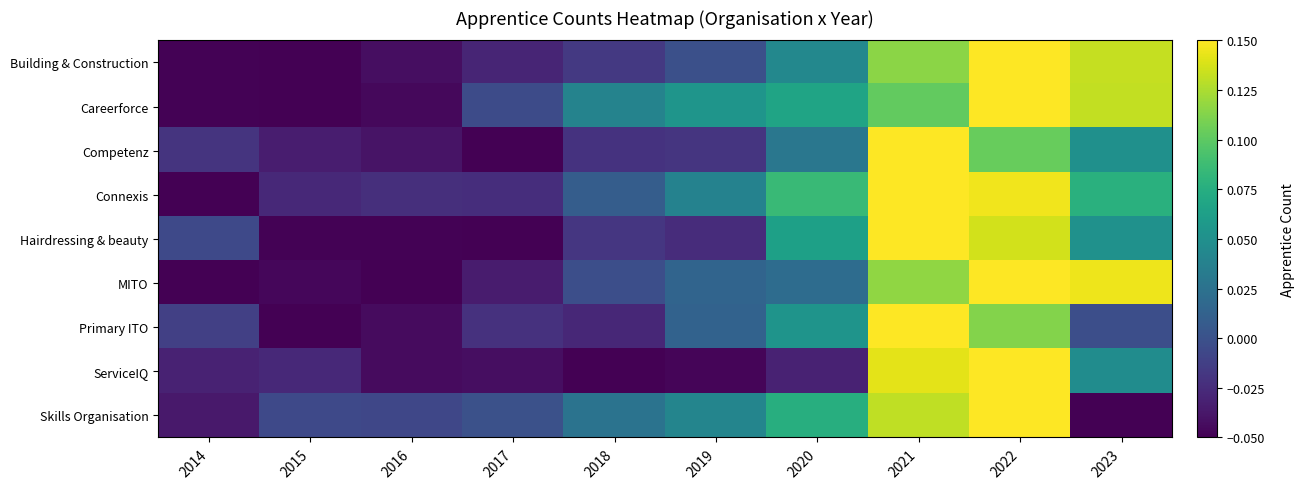

At 2016, list the series in order from largest to smallest.

Skills Organisation, Connexis, Competenz, Building & Construction, Primary ITO, ServiceIQ, Careerforce, Hairdressing & beauty, MITO